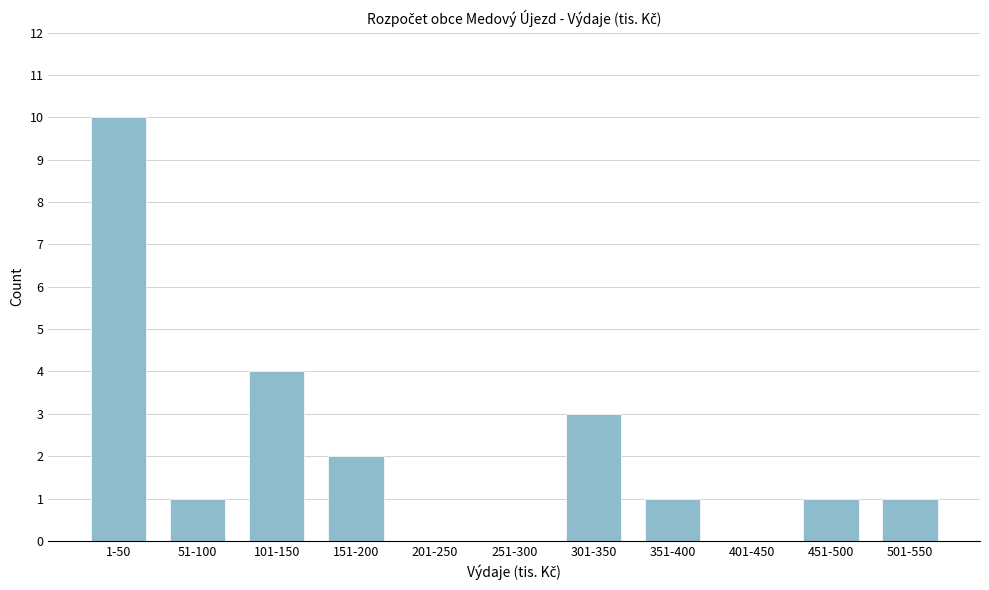

Reading left to right, list all the values displayed in this chart.

1-50=10	51-100=1	101-150=4	151-200=2	201-250=0	251-300=0	301-350=3	351-400=1	401-450=0	451-500=1	501-550=1